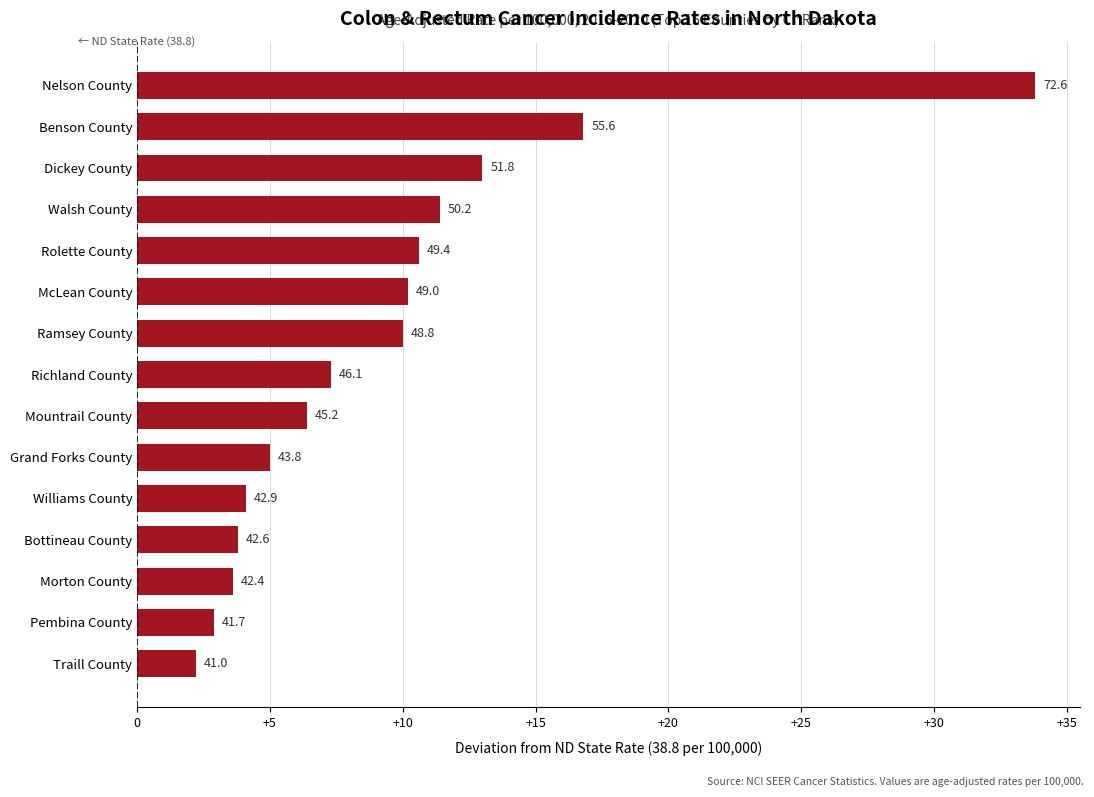

Does the chart contain any negative values?

No